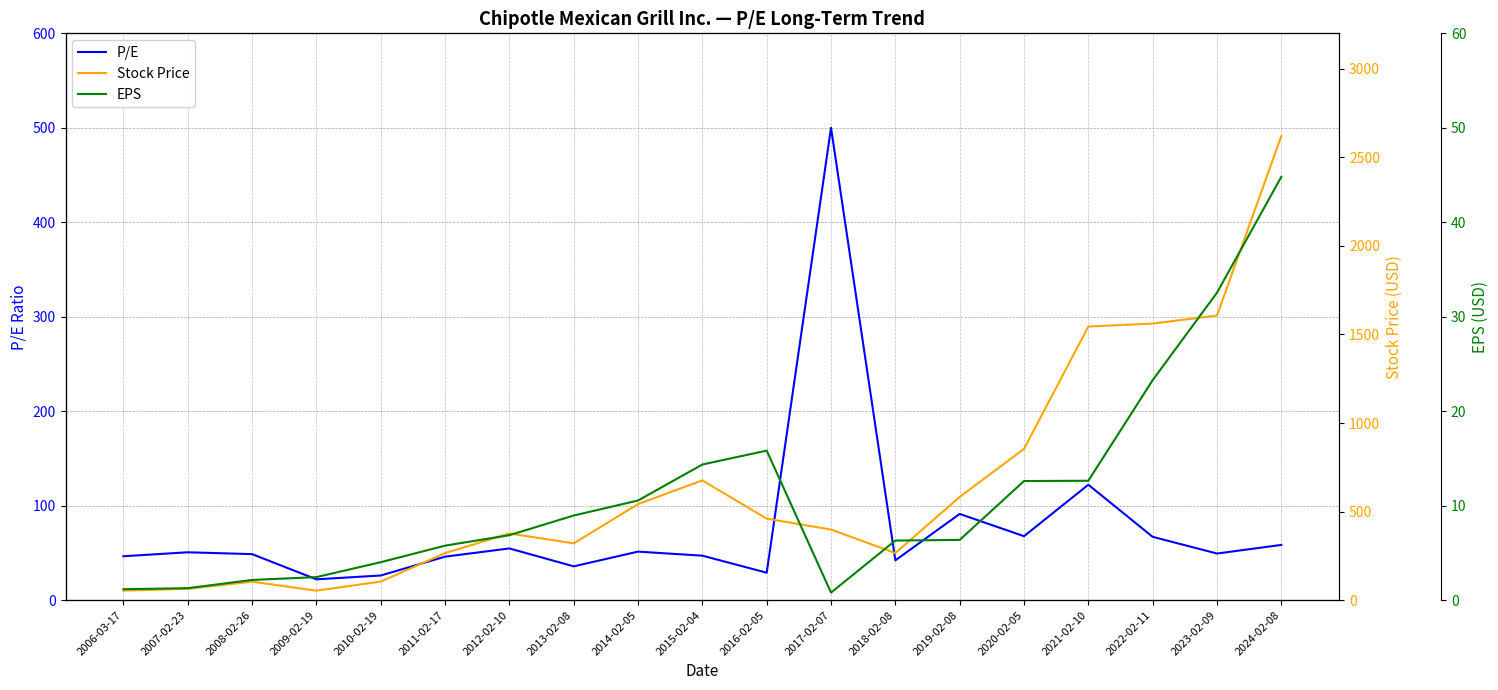

Is it true that EPS equals 14.4 at 2015-02-04?

True